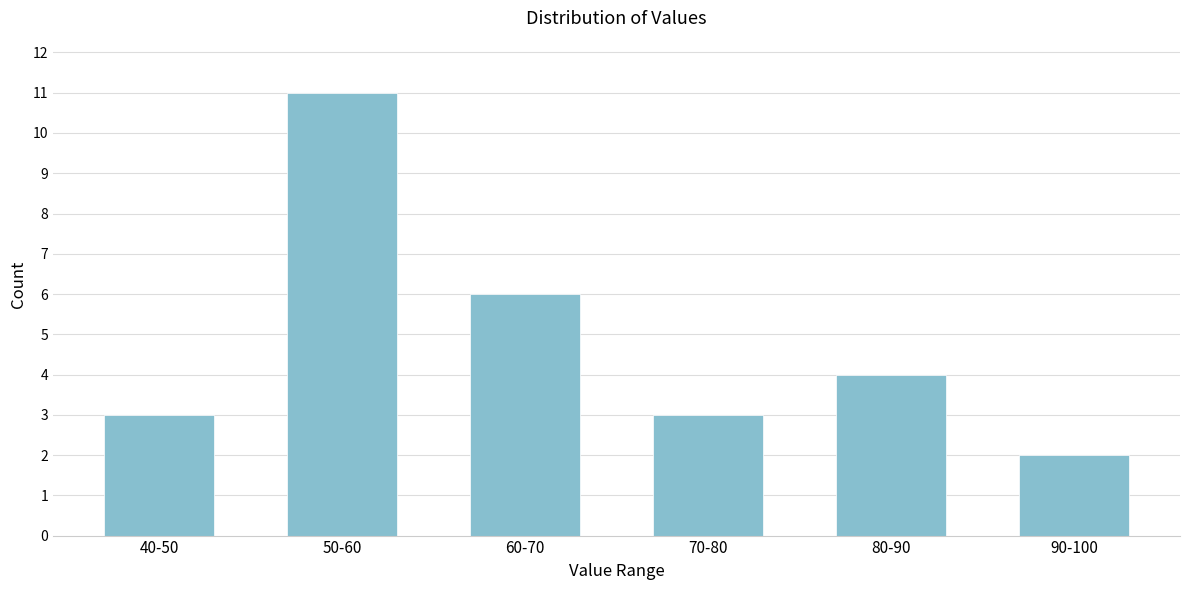

Reading left to right, what are all the values shown in this chart?

3	11	6	3	4	2